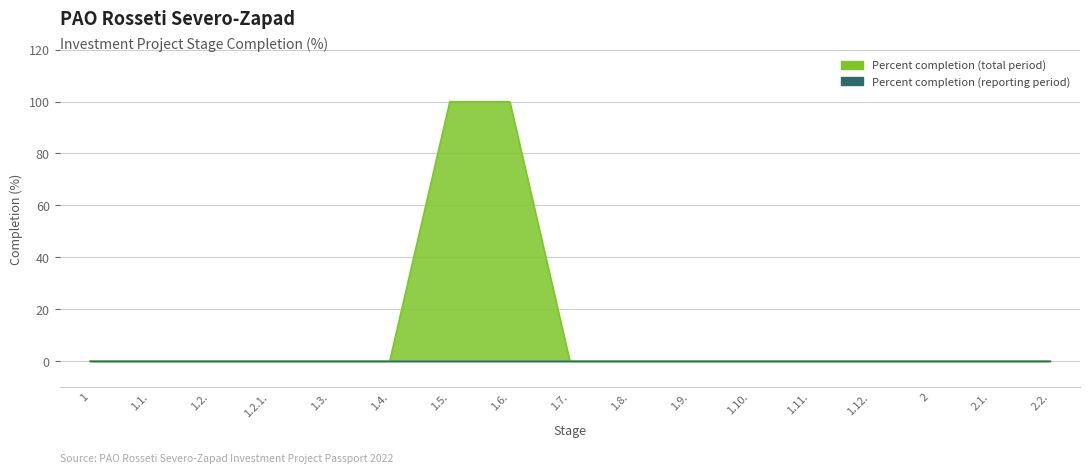

At which category does the chart reach its peak across all series?

1.5.